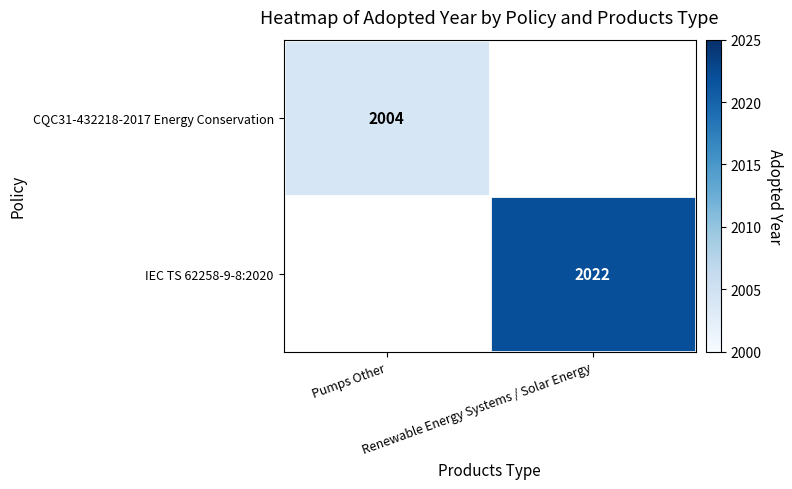

Which has a higher value, Pumps Other or Renewable Energy Systems / Solar Energy?

Renewable Energy Systems / Solar Energy